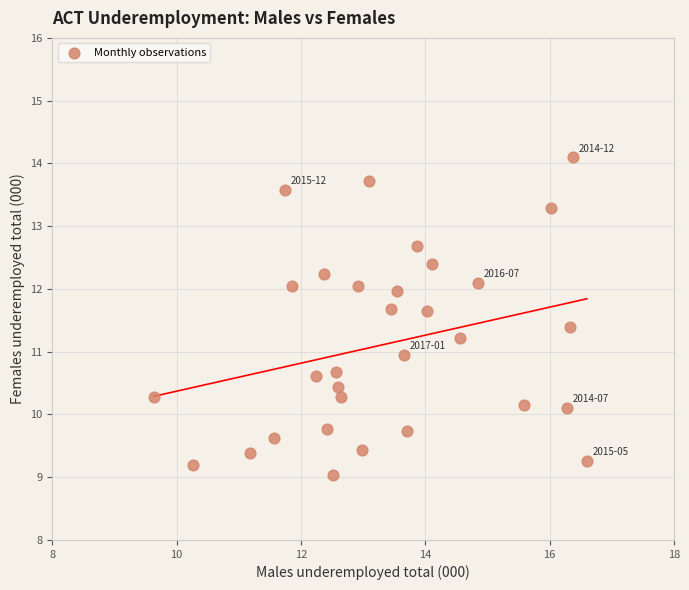

What is the range of X values (max minus min)?

7.0